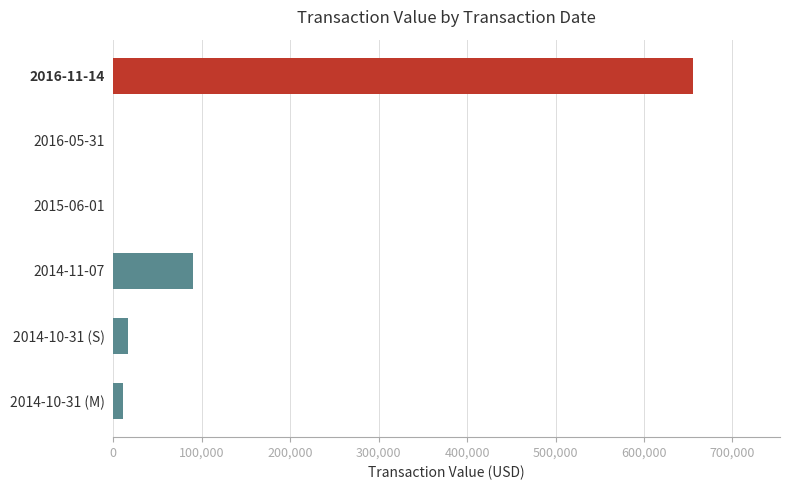

Where is the data nearest to the value 327705?

2014-11-07